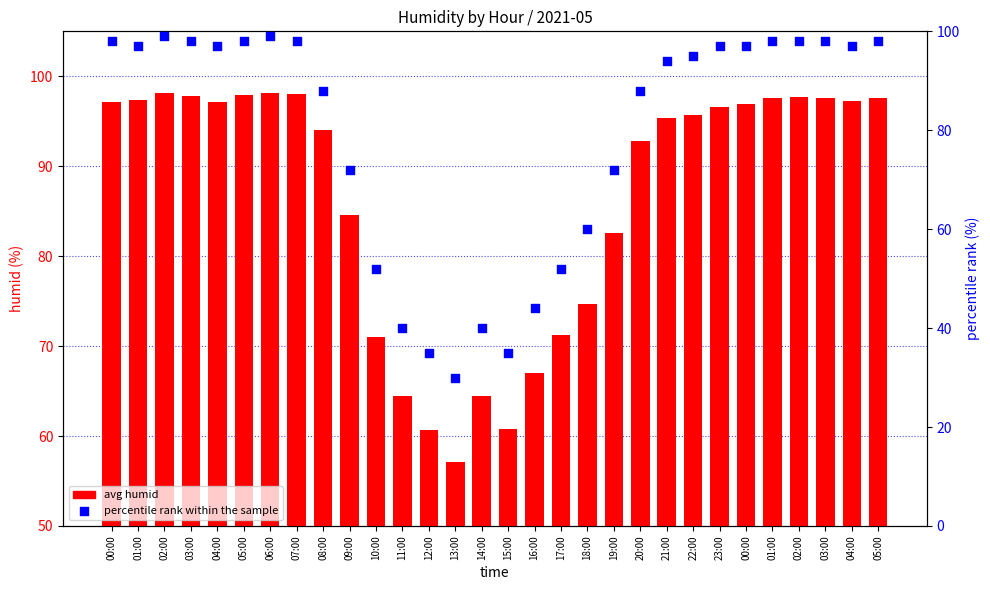

Which series contains the lowest Y value?

percentile rank within the sample